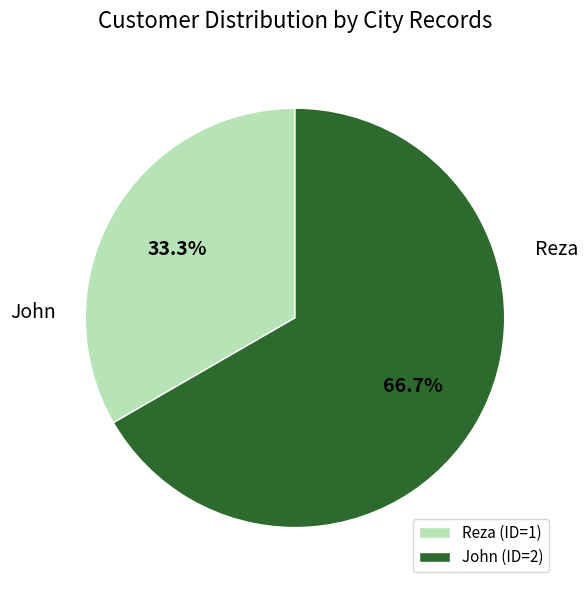

To the nearest percent, what percentage of the pie is Reza?

33%